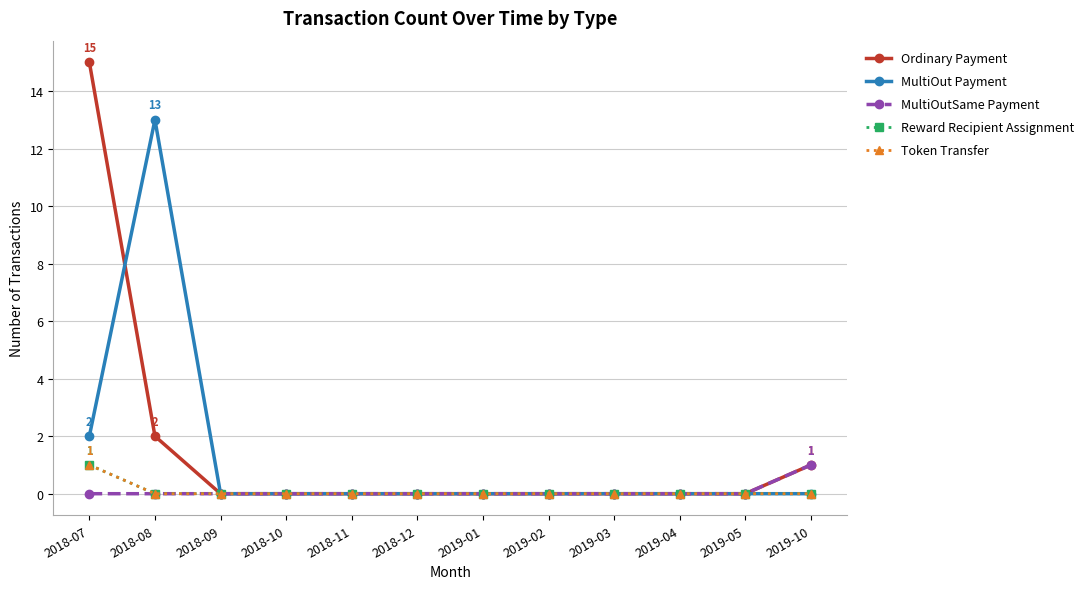

The MultiOutSame Payment series shows 0 at 2018-08. True or false?

True